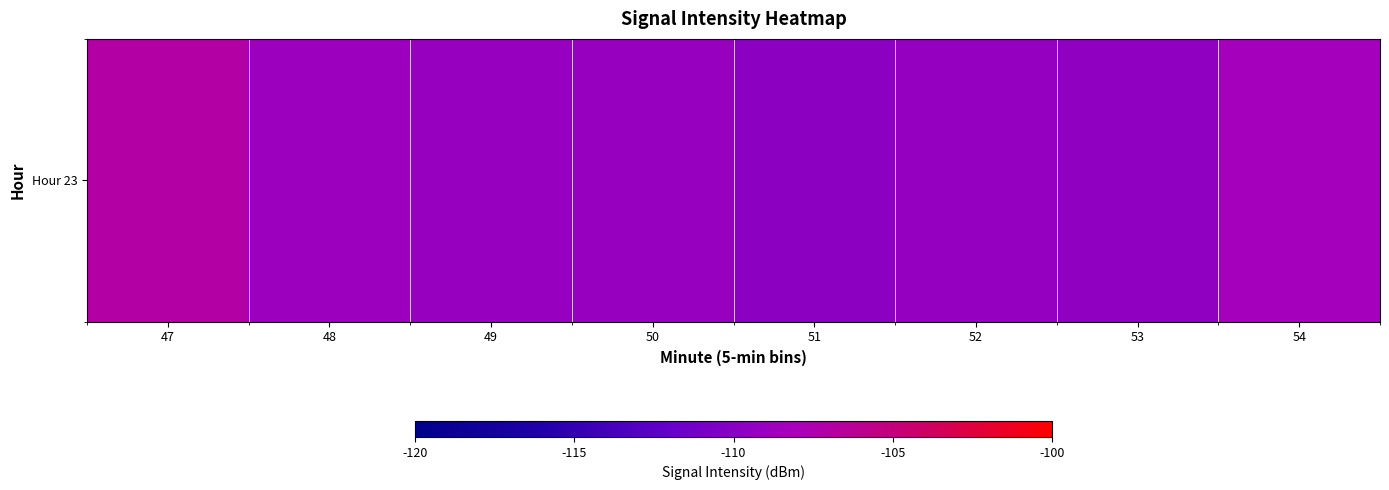

The chart shows a value of -184.6 at 50. True or false?

False